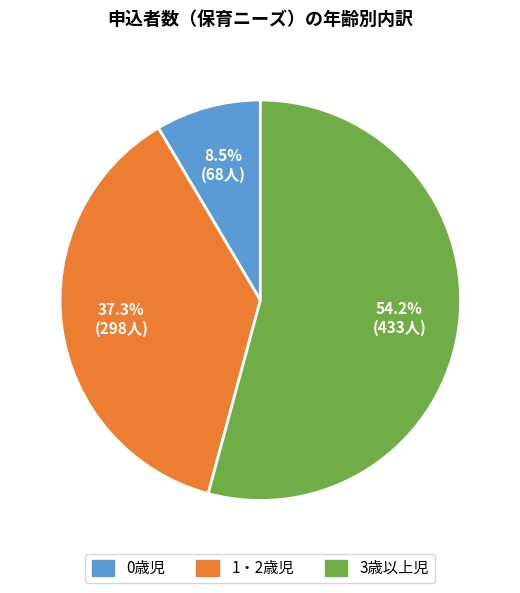

Count the number of slices in the pie.

3